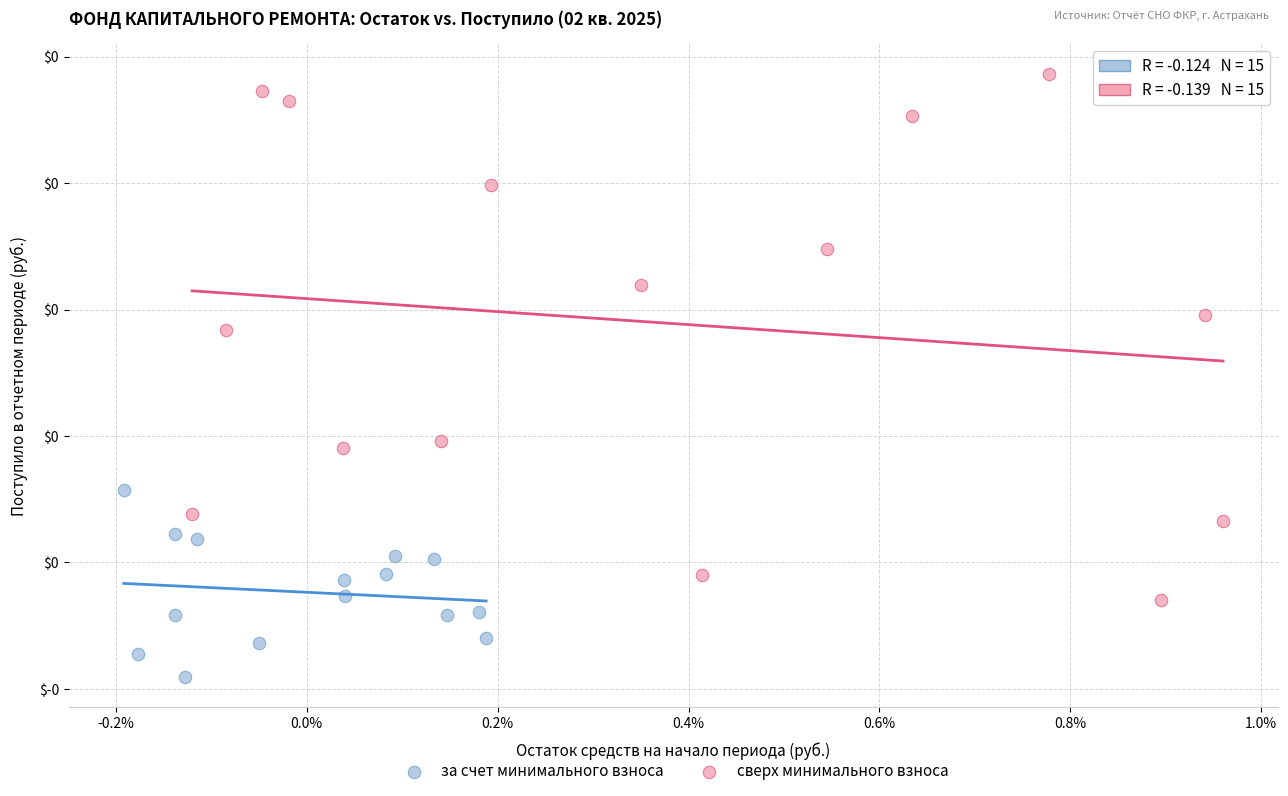

Which series reaches the maximum Y coordinate?

сверх минимального взноса